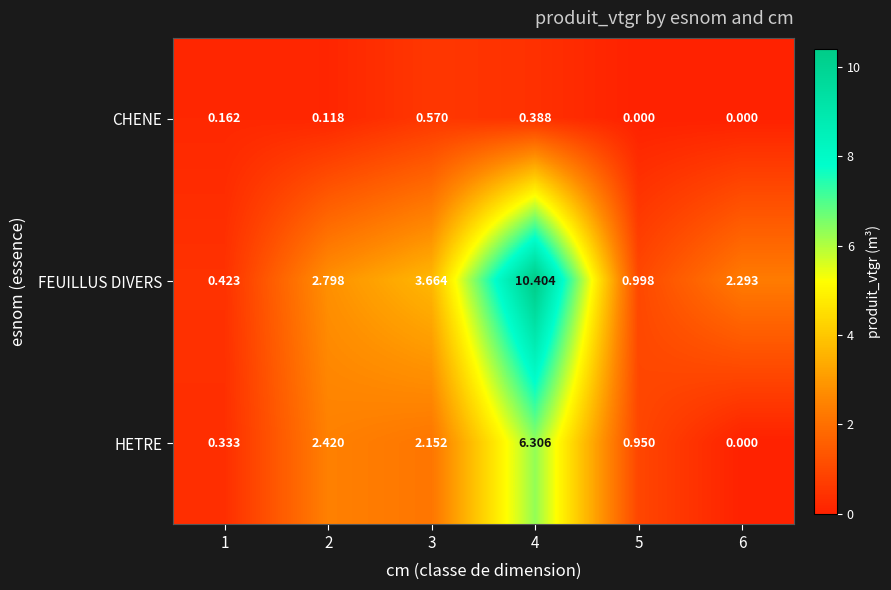

Rank the series at 3 from lowest to highest value.

CHENE, HETRE, FEUILLUS DIVERS